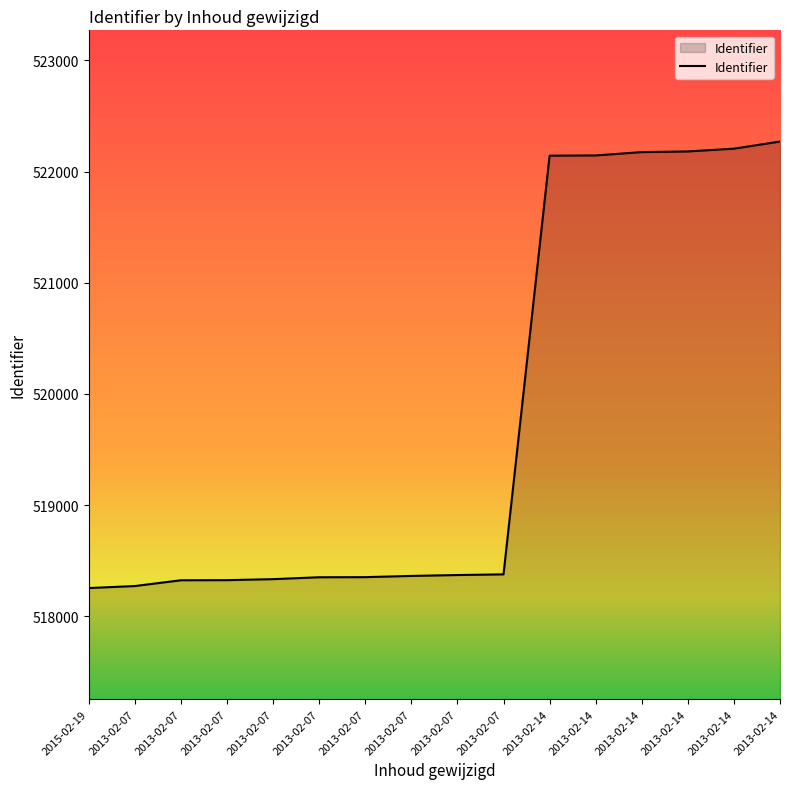

Rank the categories by value from lowest to highest.

2015-02-19, 2013-02-07, 2013-02-07, 2013-02-07, 2013-02-07, 2013-02-07, 2013-02-07, 2013-02-07, 2013-02-07, 2013-02-07, 2013-02-14, 2013-02-14, 2013-02-14, 2013-02-14, 2013-02-14, 2013-02-14